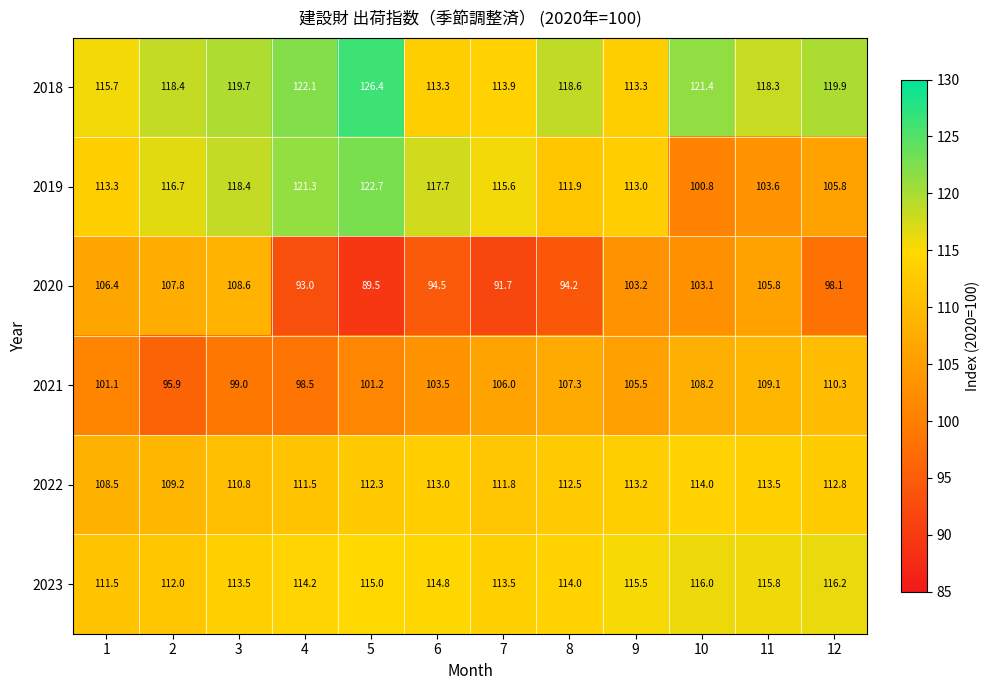

Rank the series at 10 from highest to lowest value.

2018, 2023, 2022, 2021, 2020, 2019